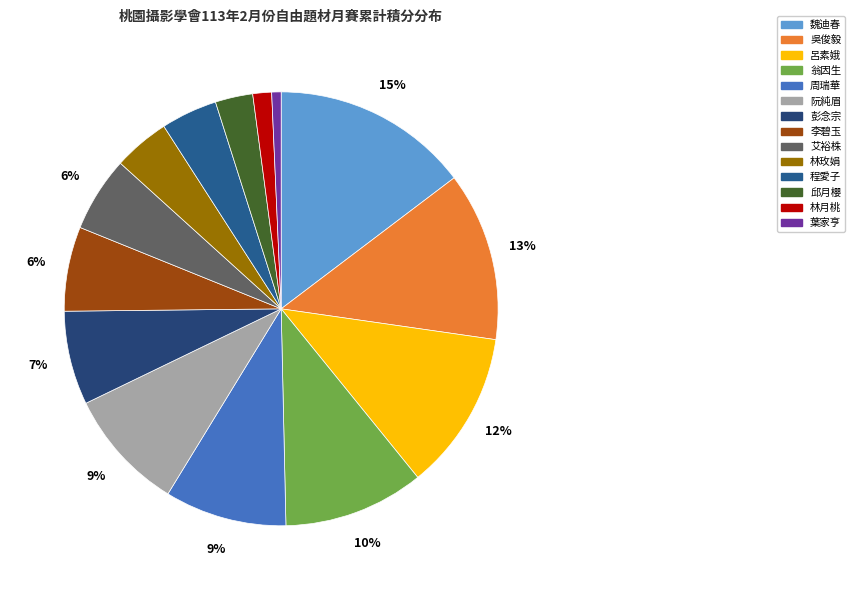

How many slices are in this pie chart?

14